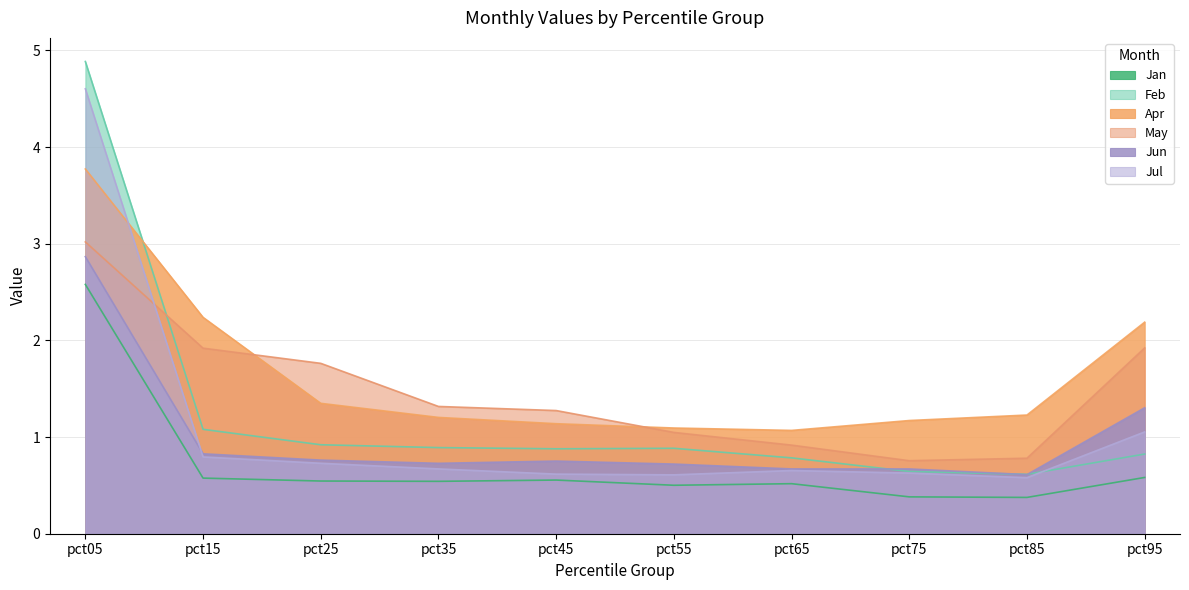

Which category has the highest value in the May series?

pct05